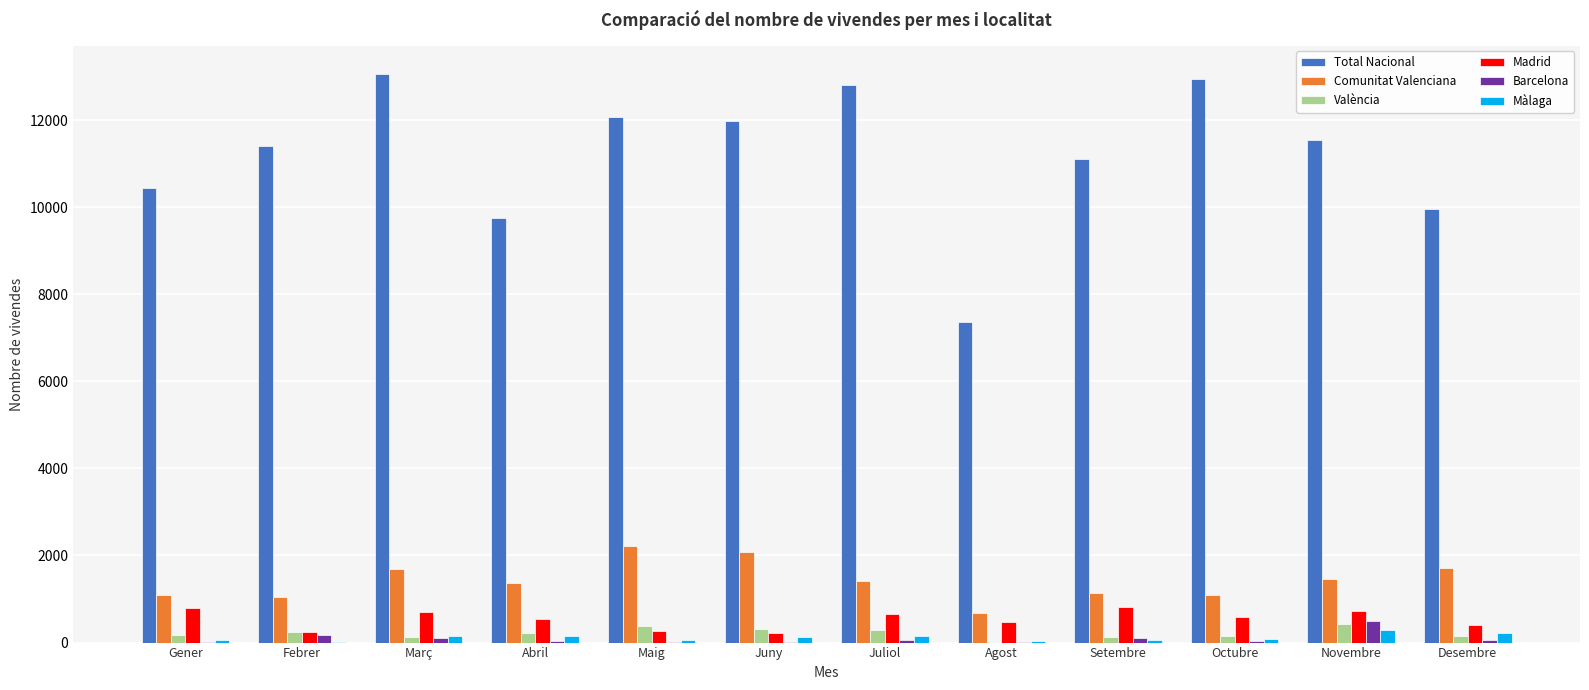

Which series has the largest total across all categories?

Total Nacional